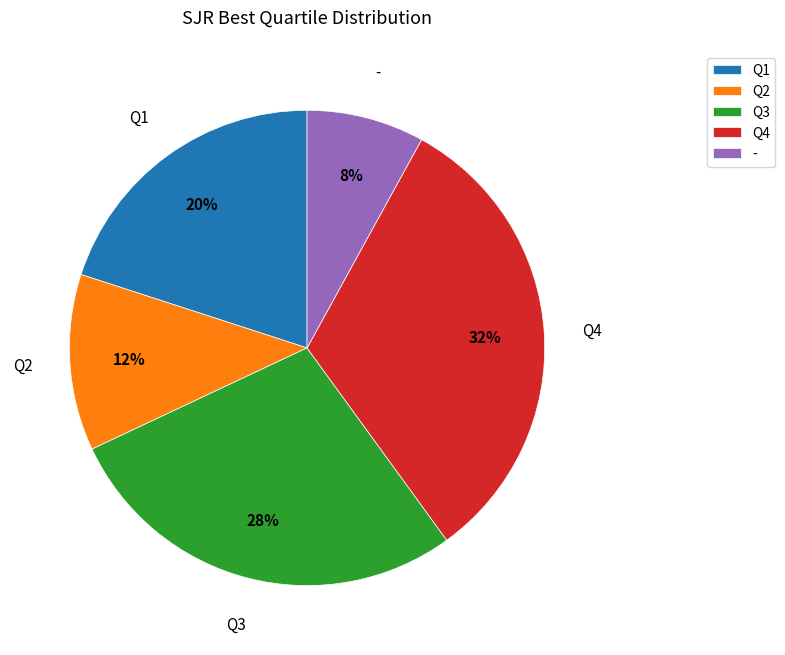

Is there any slice that represents more than half of the pie?

No